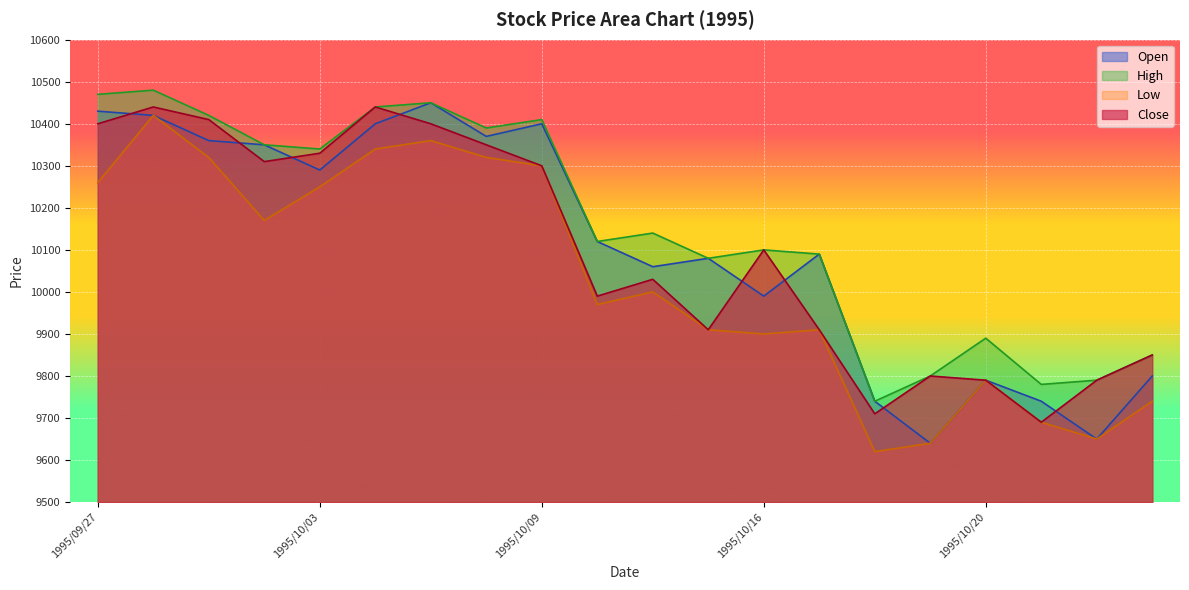

In Low, how many points are higher than both neighbors (excluding endpoints)?

5